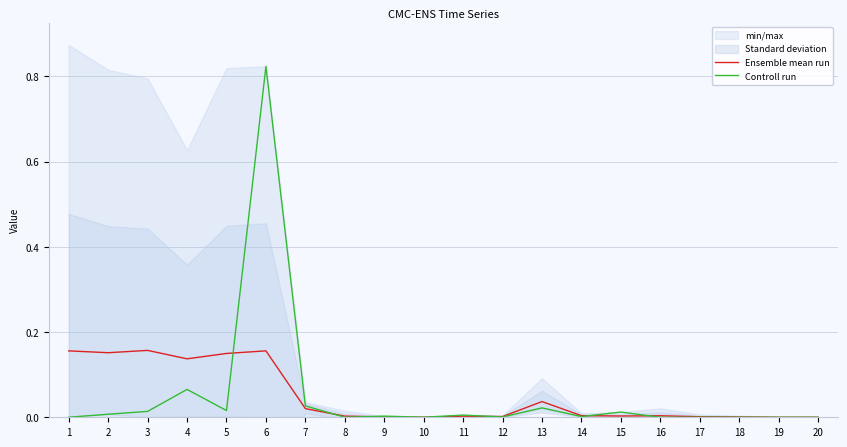

The value of Controll run at 5 is 0.0. True or false?

False